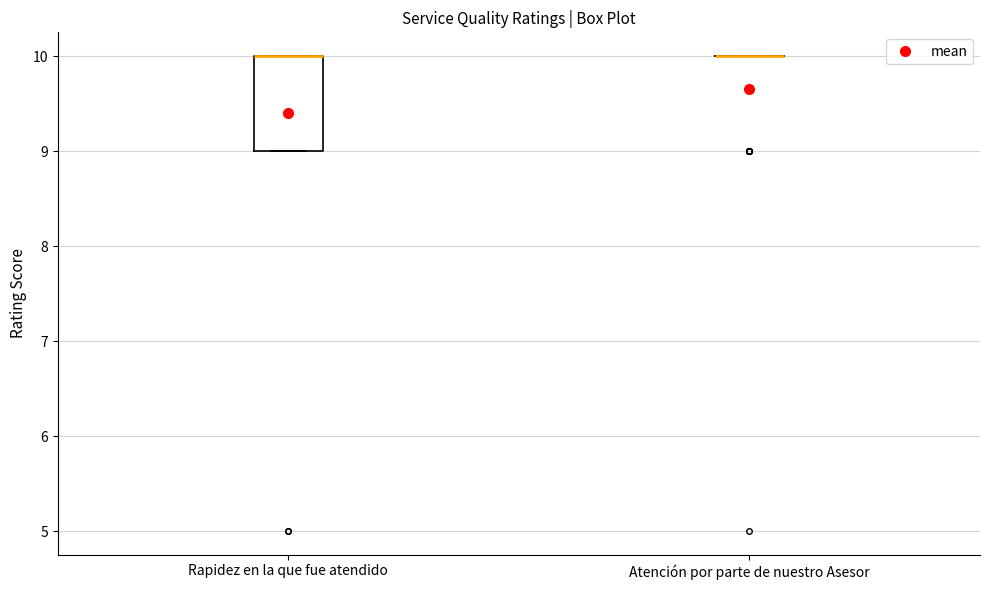

Reading left to right, read every box against the y-axis: the position of its median line, the range the box covers, and the ends of its whiskers. The values are not printed on the chart, so give them approximately, as read against the axis.

Rapidez en la que fue atendido: median 10 (drawn on the box's upper edge), box 9 to 10, whiskers 9 to 10
Atención por parte de nuestro Asesor: box collapsed to a line at 10, whiskers 10 to 10